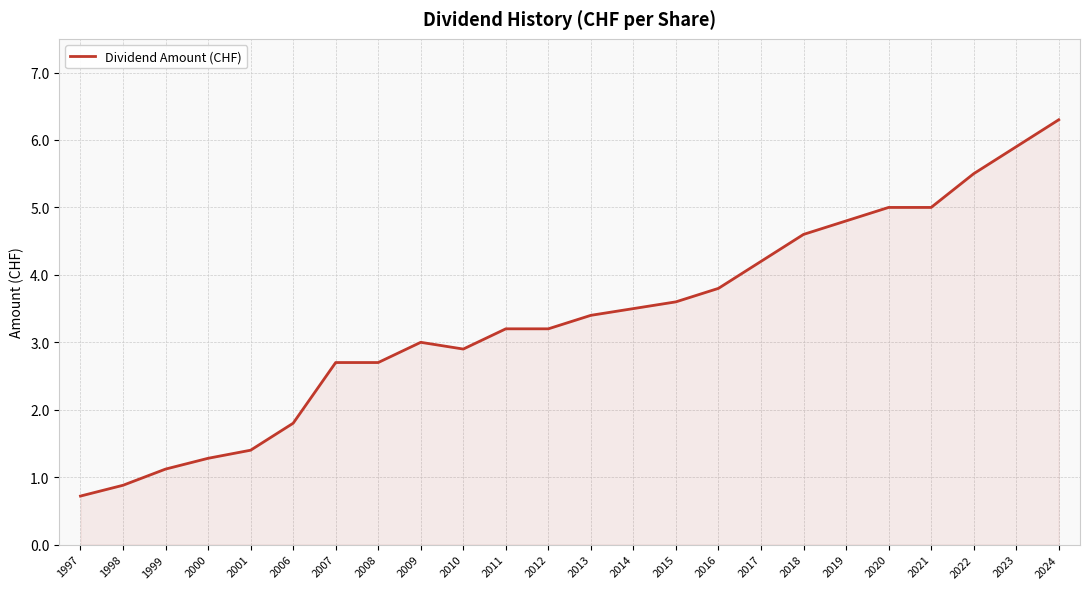

Reading right to left, list all the values displayed in this chart.

2024=6.3	2023=5.9	2022=5.5	2021=5.0	2020=5.0	2019=4.8	2018=4.6	2017=4.2	2016=3.8	2015=3.6	2014=3.5	2013=3.4	2012=3.2	2011=3.2	2010=2.9	2009=3.0	2008=2.7	2007=2.7	2006=1.8	2001=1.4	2000=1.3	1999=1.1	1998=0.9	1997=0.7